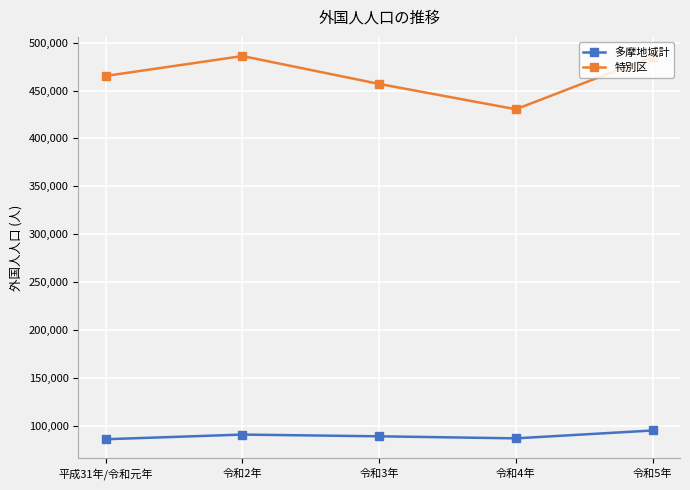

True or false: 多摩地域計 has a value of 95358 at 令和5年.

True